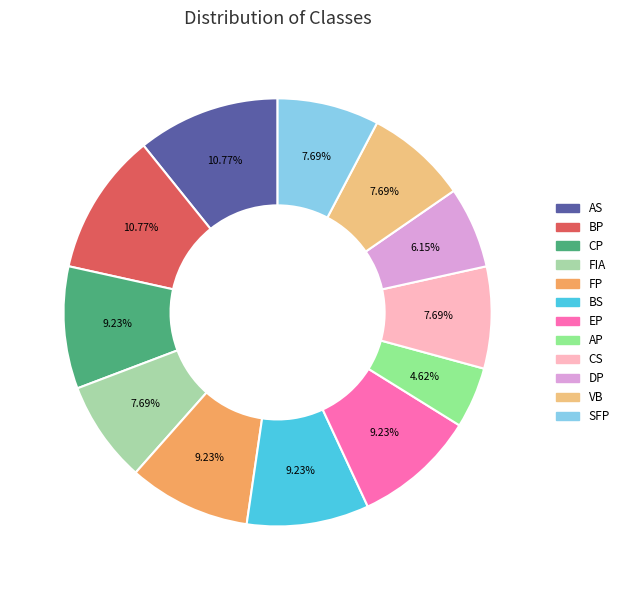

Is there any slice that represents more than half of the pie?

No